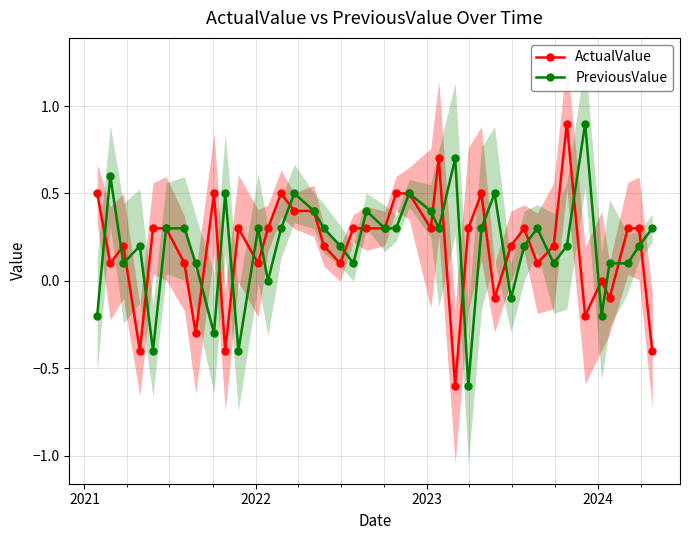

What are all the series names shown in the legend?

ActualValue, PreviousValue